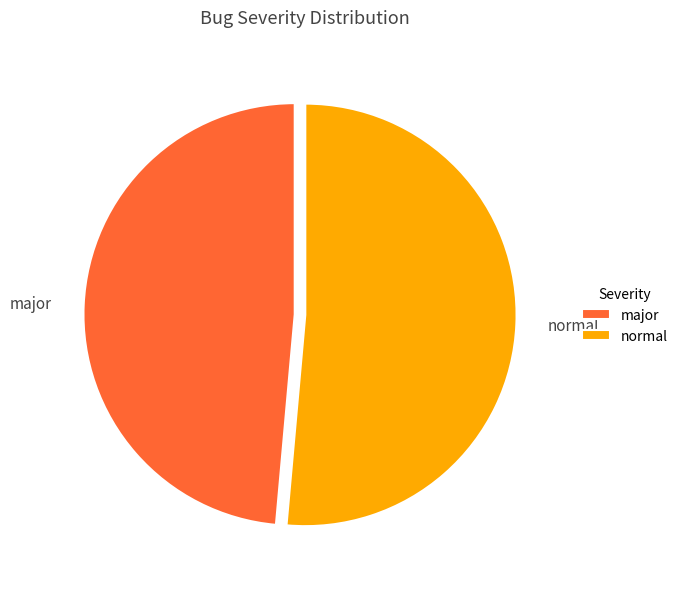

Combined, do normal and major account for over 50%?

Yes